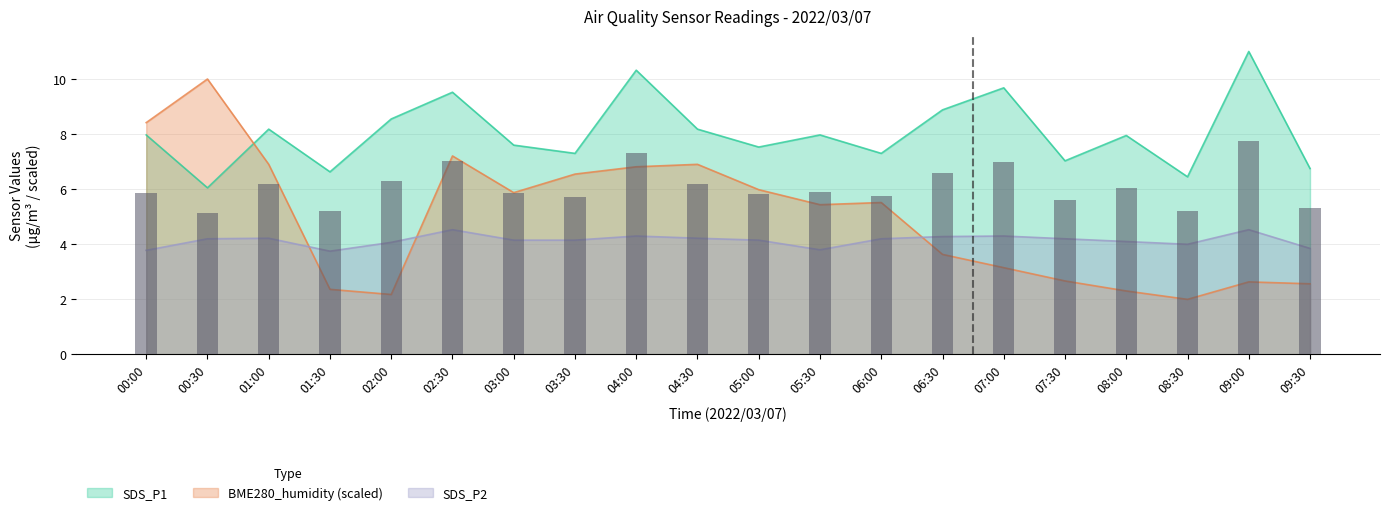

Which category has the highest value in the SDS_P2 series?

02:30